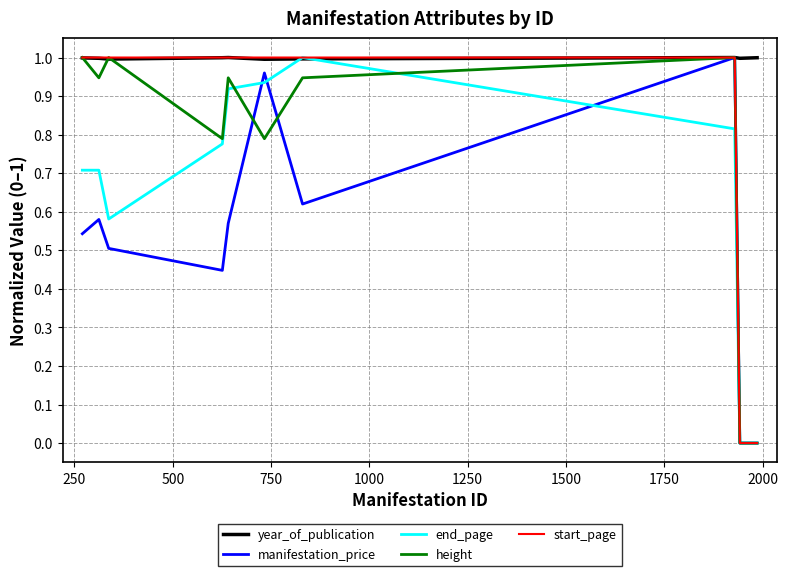

Count the number of categories in the chart.

10